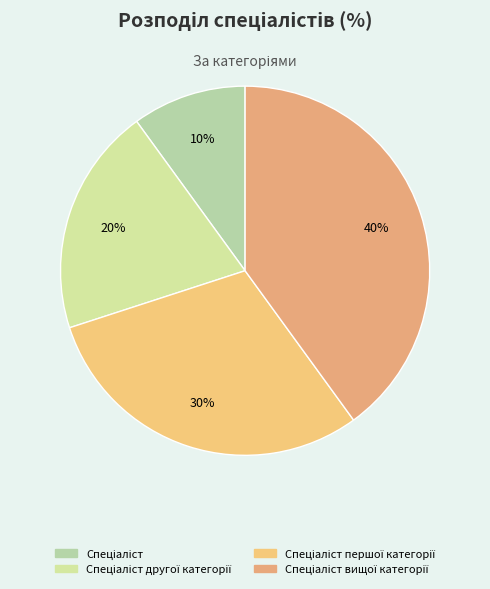

Count the number of slices in the pie.

4